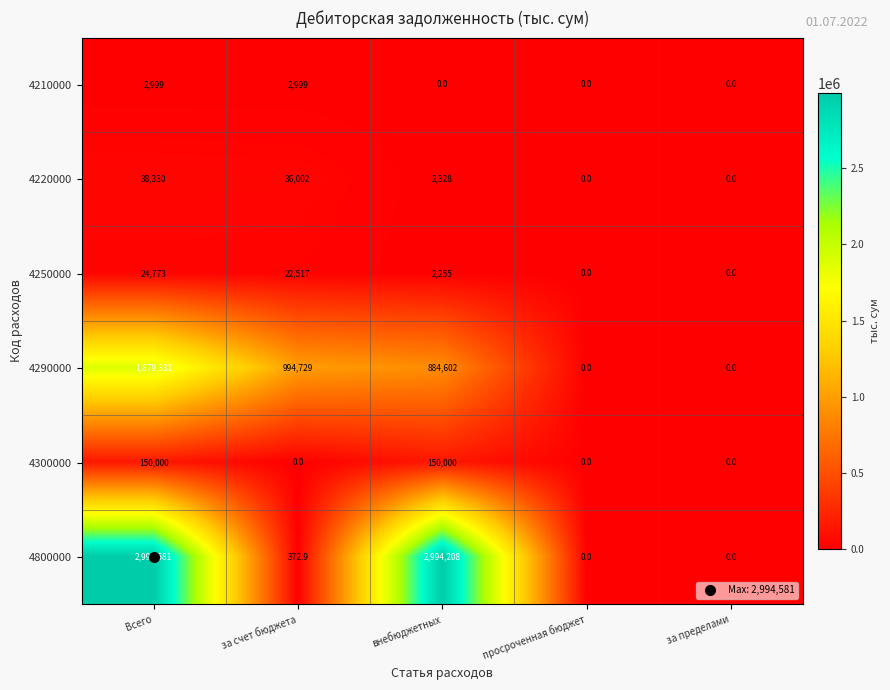

Between Всего and внебюджетных, which series saw the biggest shift?

4290000